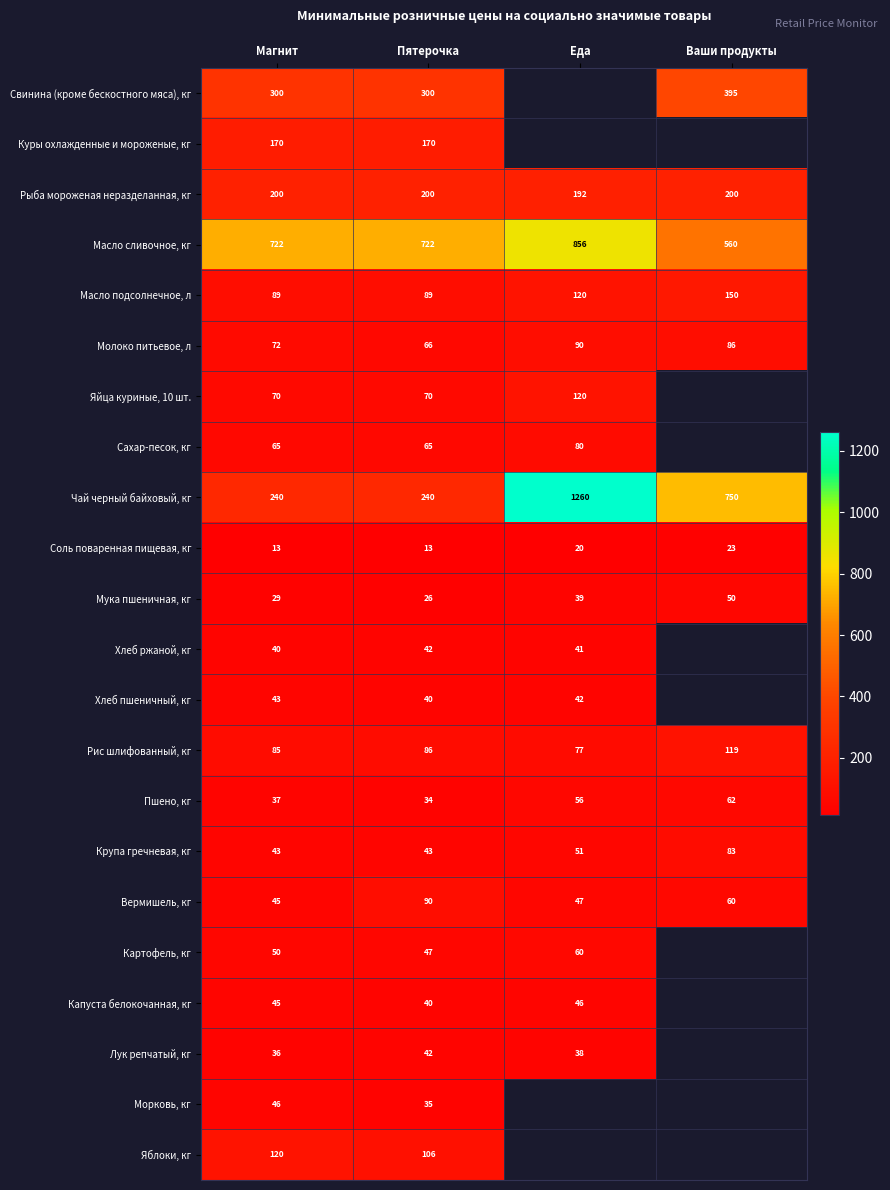

Between Магнит and Пятерочка, which series saw the biggest shift?

Вермишель, кг